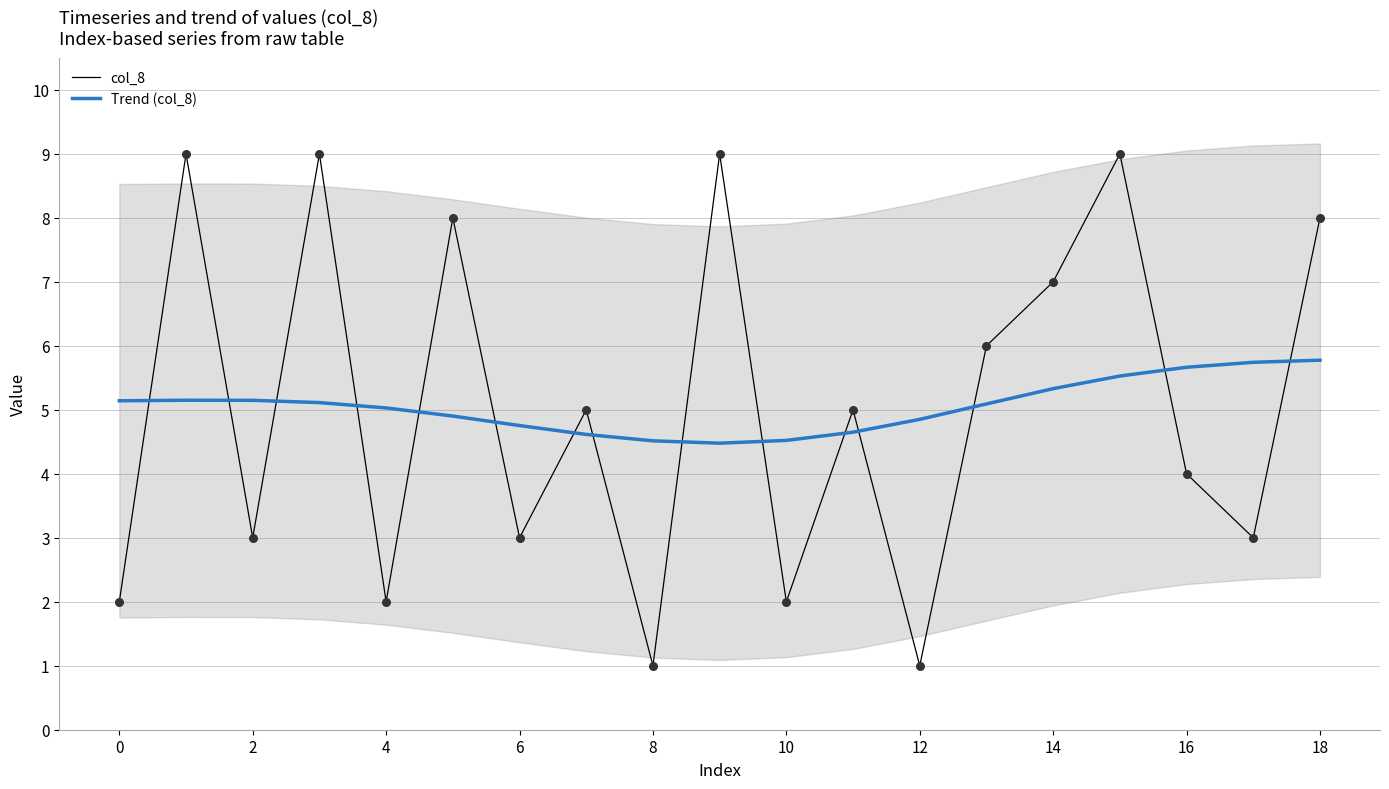

True or false: Trend (col_8) and col_8 intersect in this chart.

True